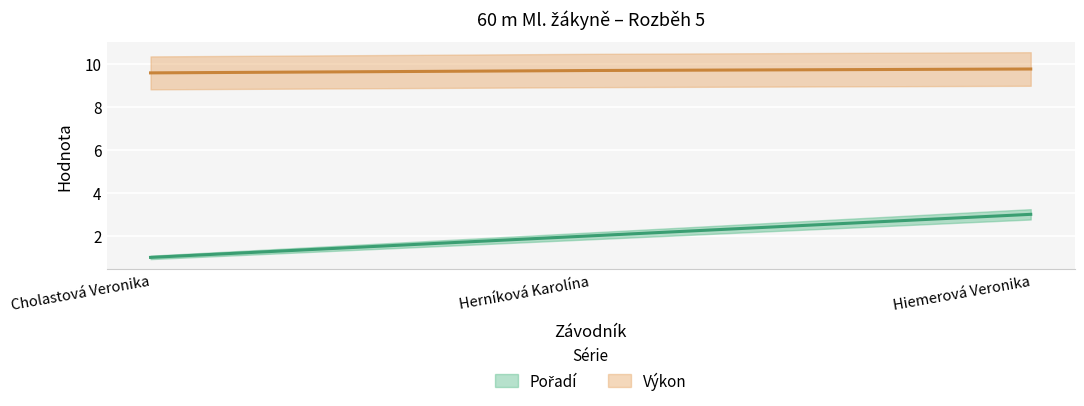

The Pořadí series shows 2.0 at Herníková Karolína. True or false?

True